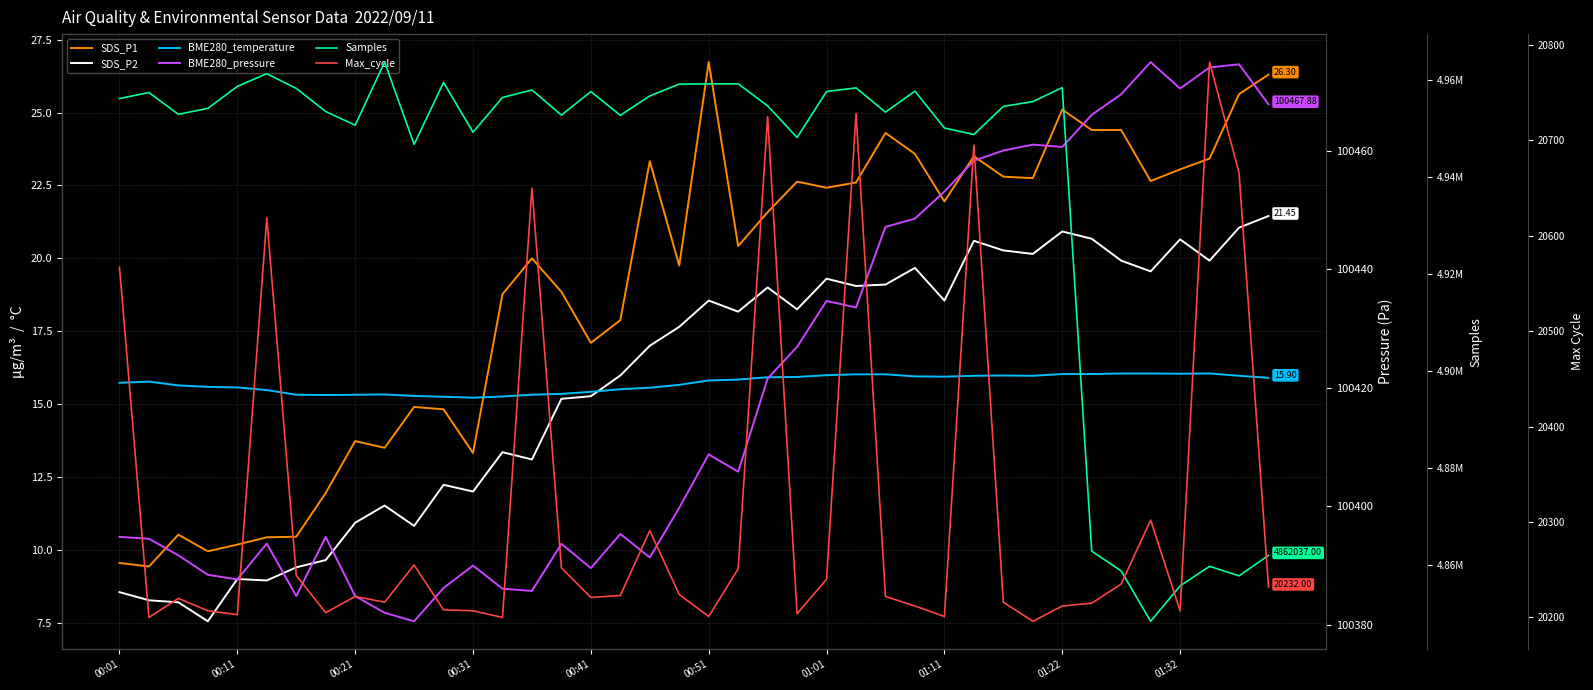

In SDS_P1, how many points are lower than both neighbors (excluding endpoints)?

11